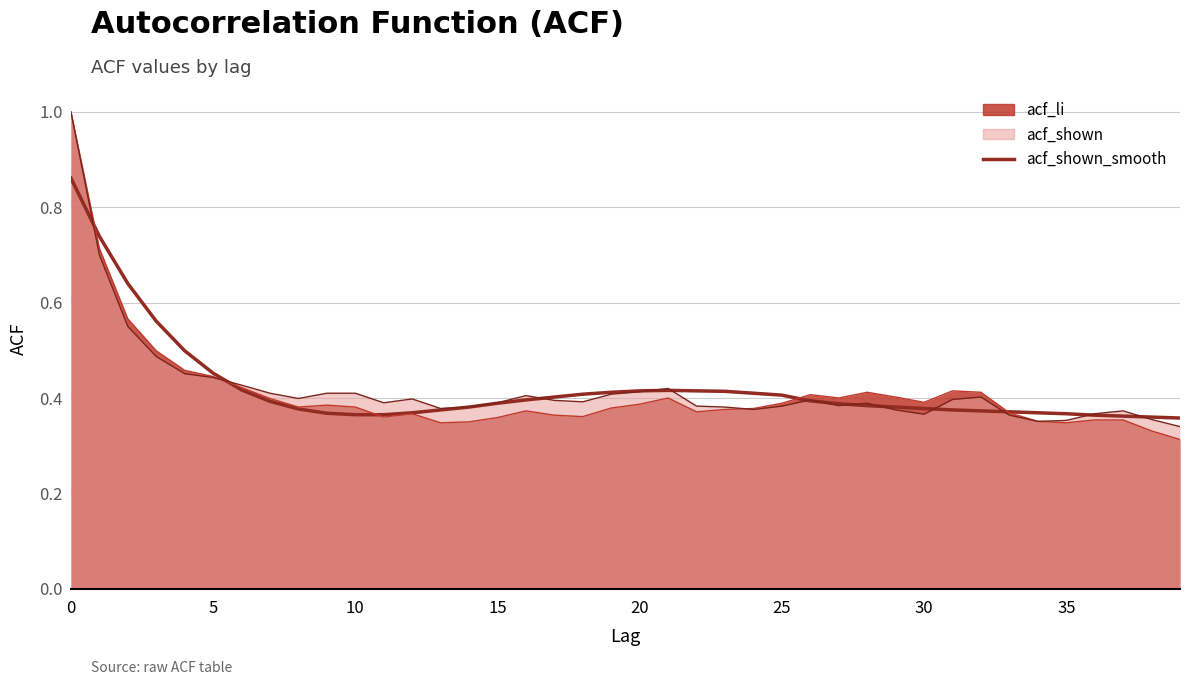

Between which two adjacent categories do acf_shown_smooth and acf_li first intersect?

0 and 1